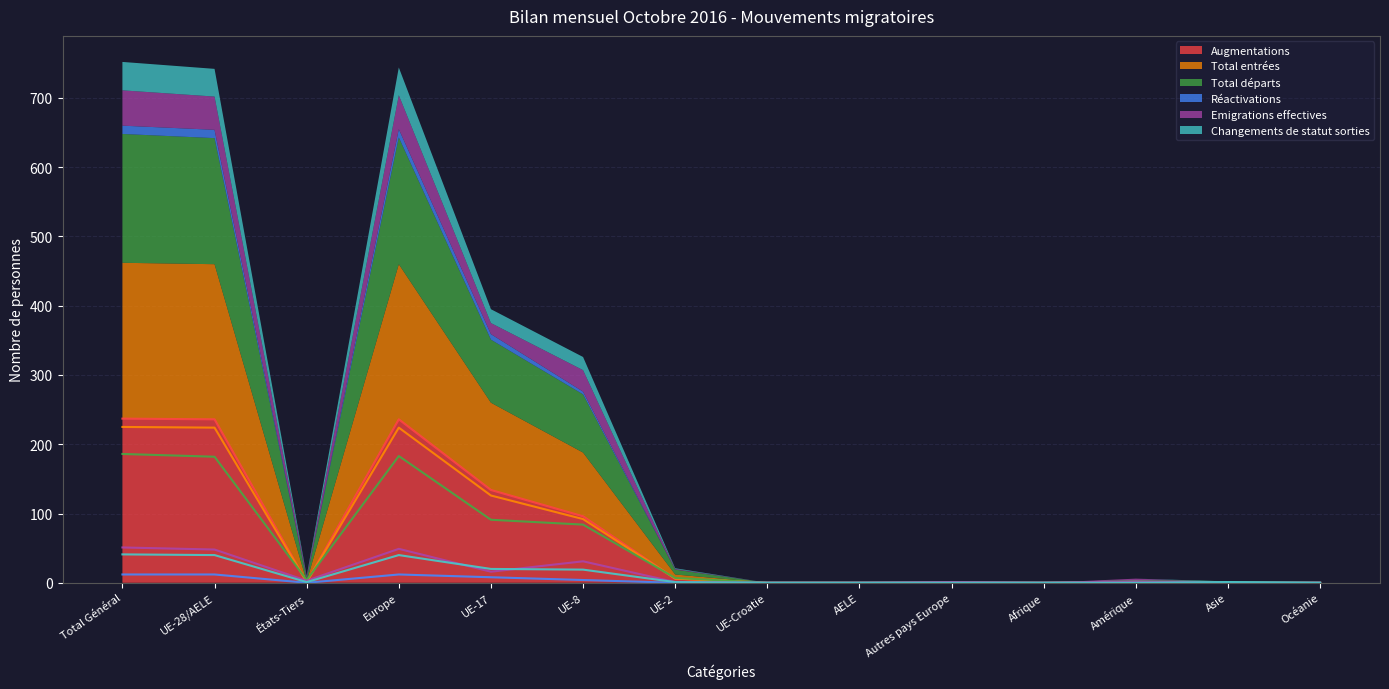

What is the label of the 1st point from the right?

Océanie